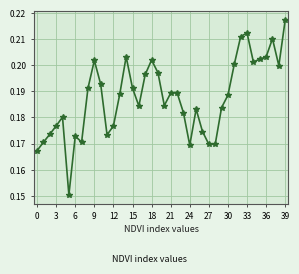

What is the sum of all values?

7.5